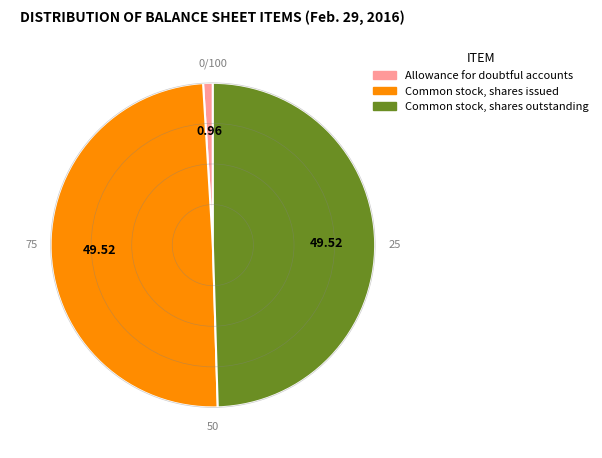

Does Common stock, shares issued represent more than half of the total?

No